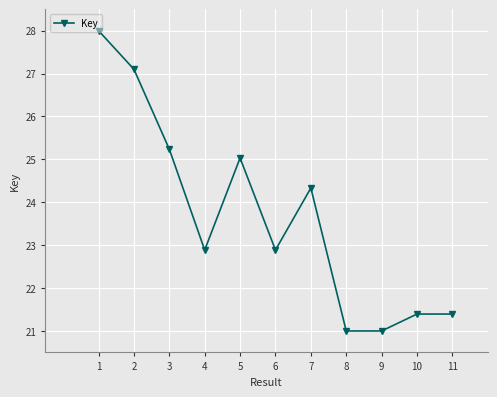

What is the change in value from 1 to 8?

-7.0